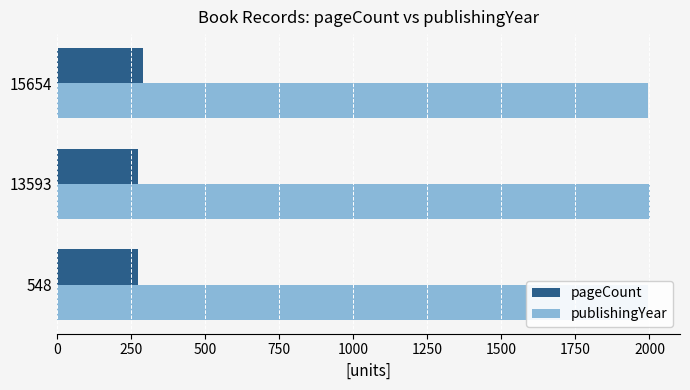

Rank the series at 13593 from highest to lowest value.

publishingYear, pageCount